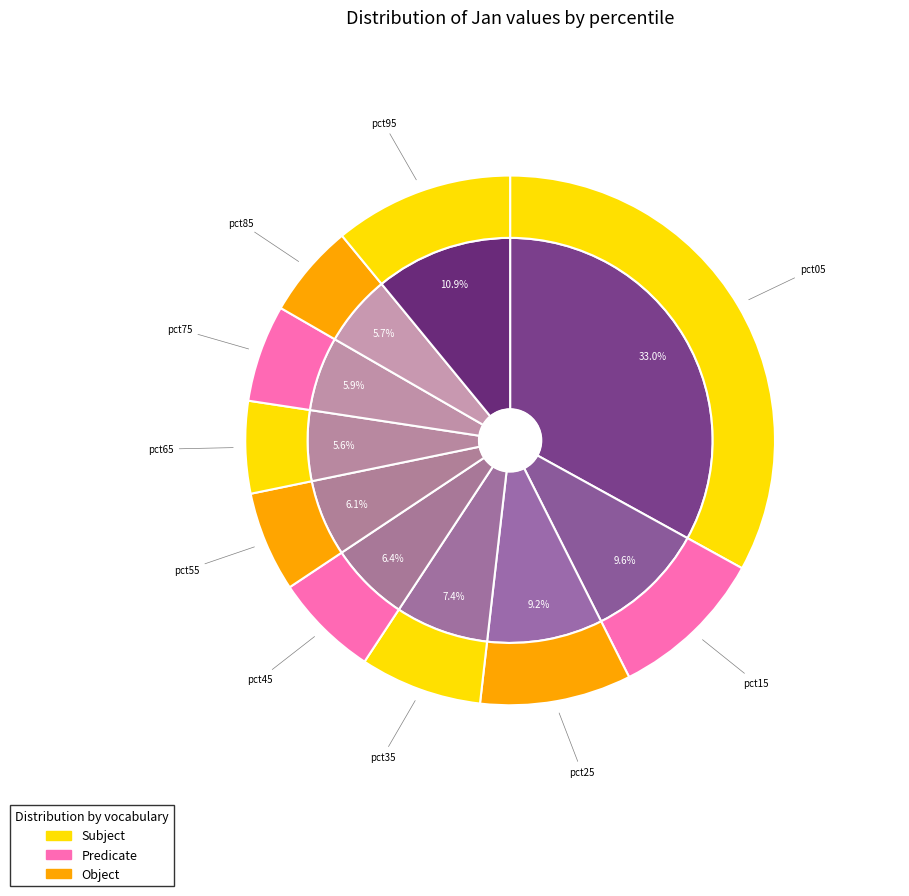

Rank the categories by value from highest to lowest.

pct05, pct95, pct15, pct25, pct35, pct45, pct55, pct75, pct85, pct65